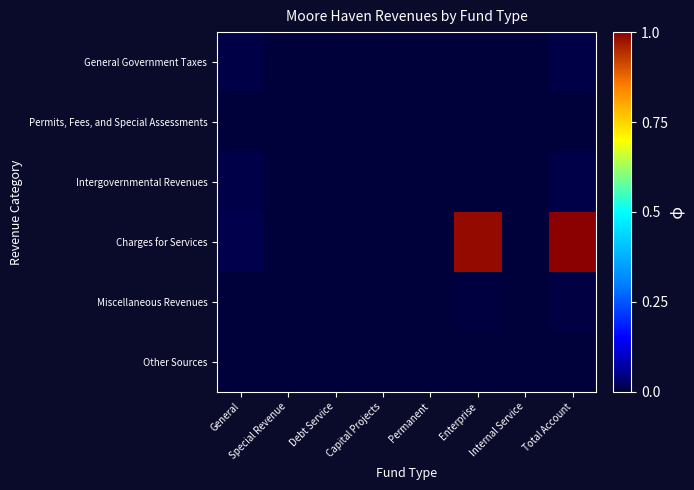

At how many categories does at least one series exceed 0?

4